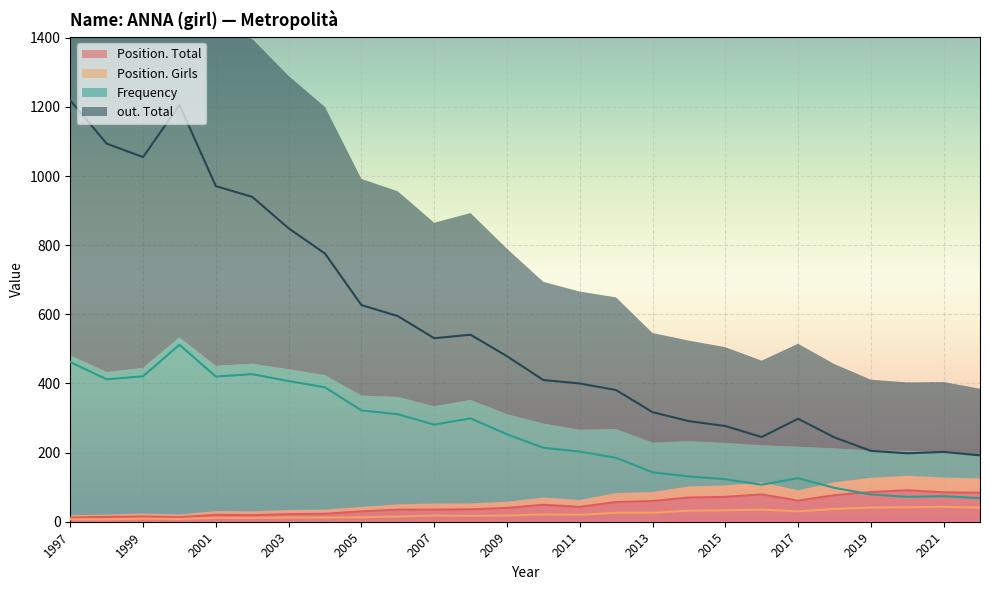

Where is Position. Total nearest to the value 51?

2010